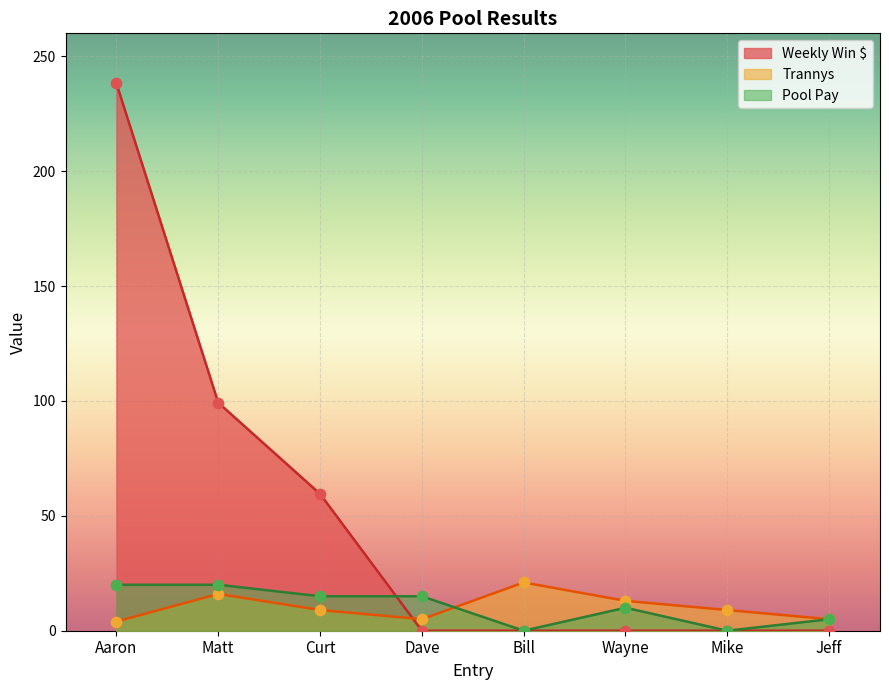

Which series reaches the minimum Y coordinate?

Weekly Win $